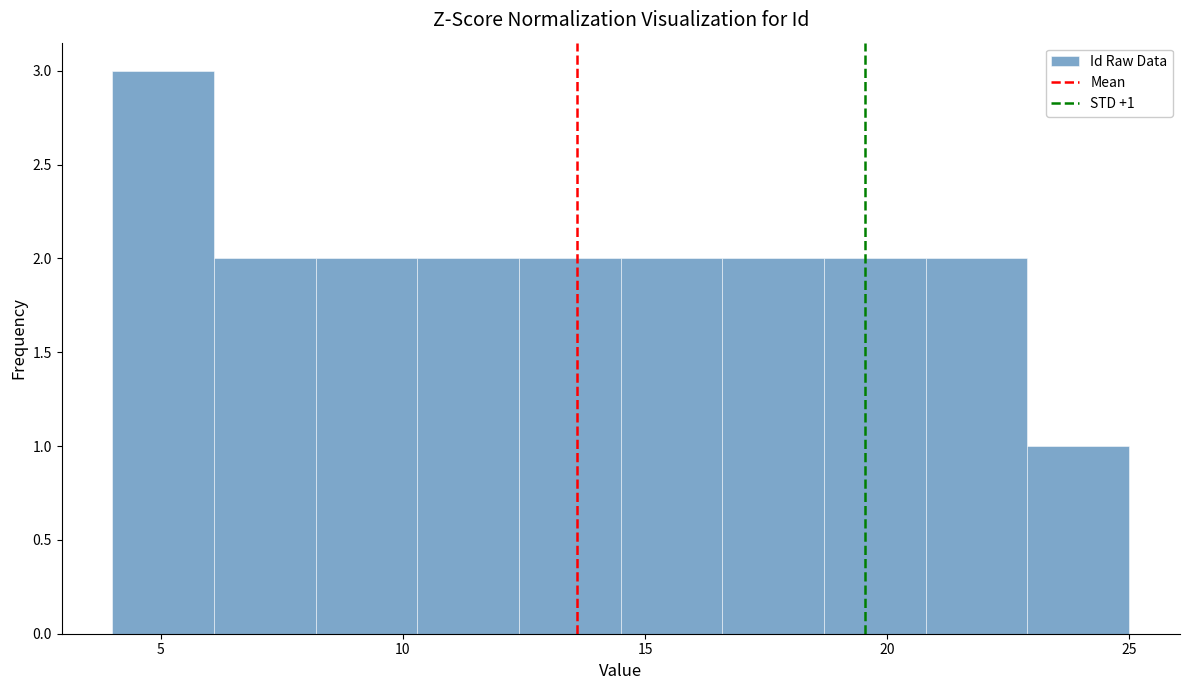

Over which range of the x-axis is the bar tallest?

4.0 to 6.1